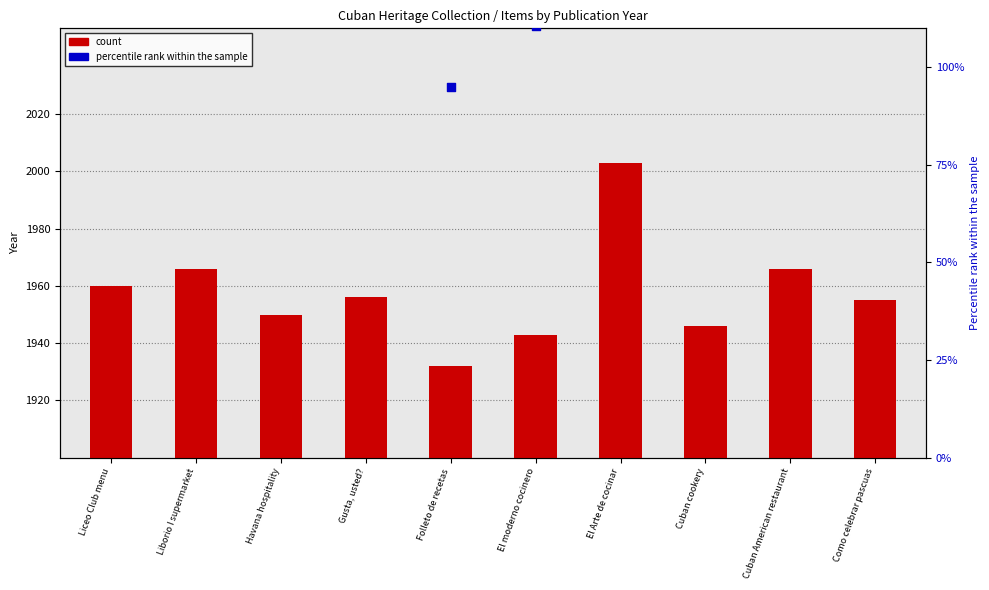

What are all the series names shown in the legend?

count, percentile rank within the sample